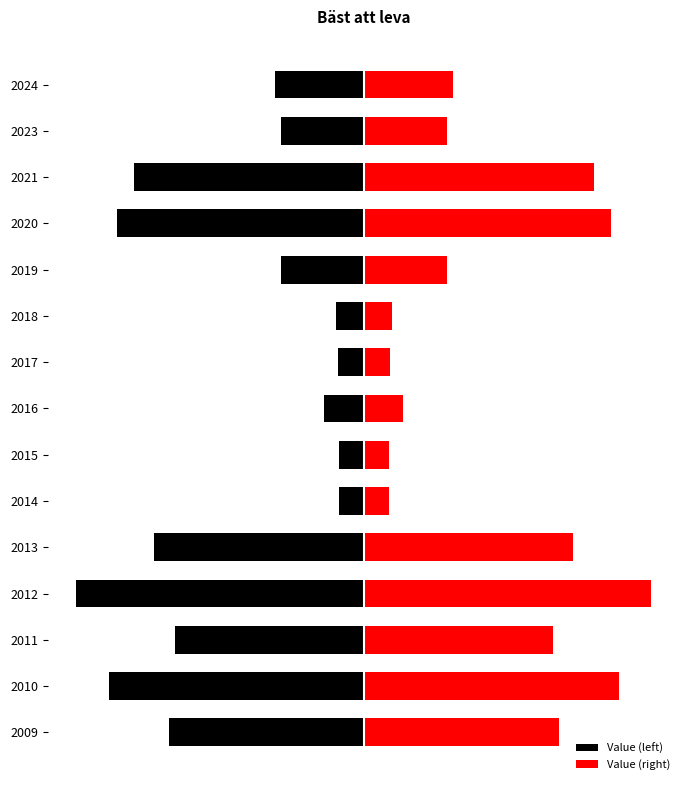

True or false: Value (left) has a value of -82 at 2023.

True